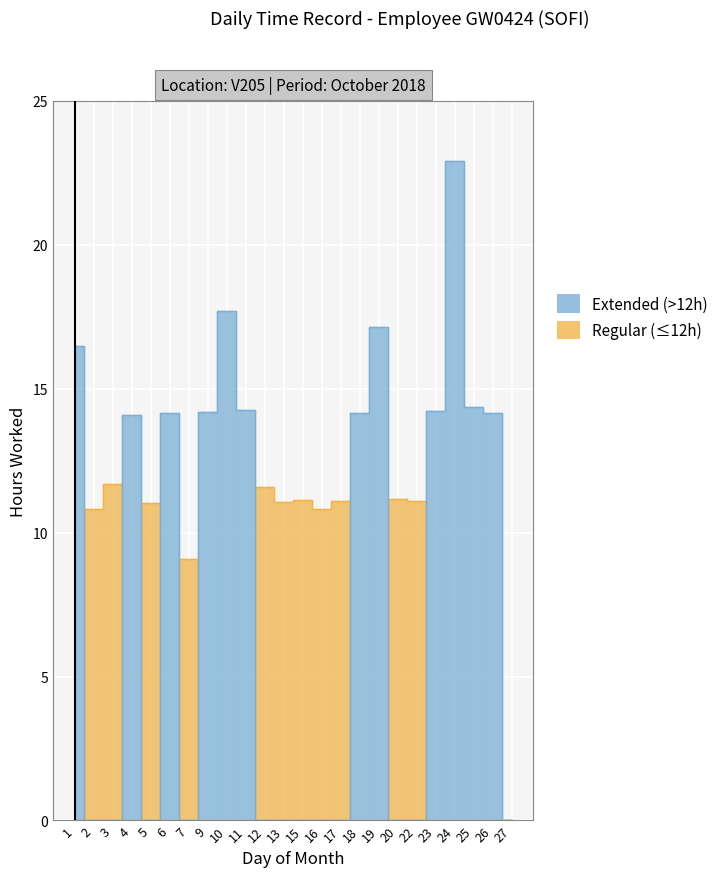

At which category does the data reach its first local peak?

4